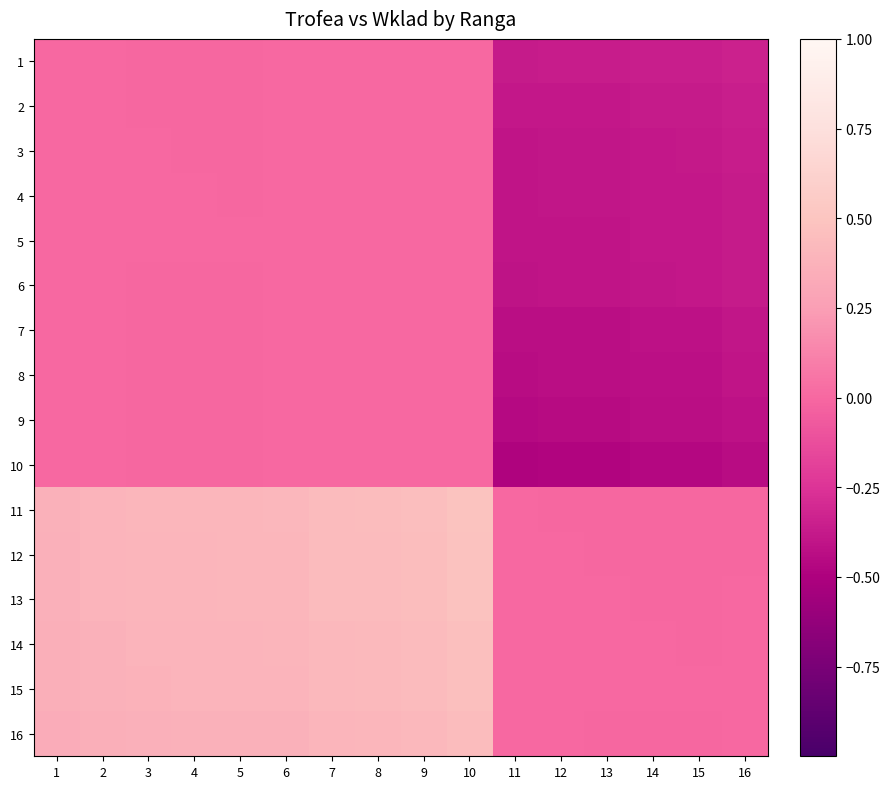

At how many categories does at least one series exceed 0?

15